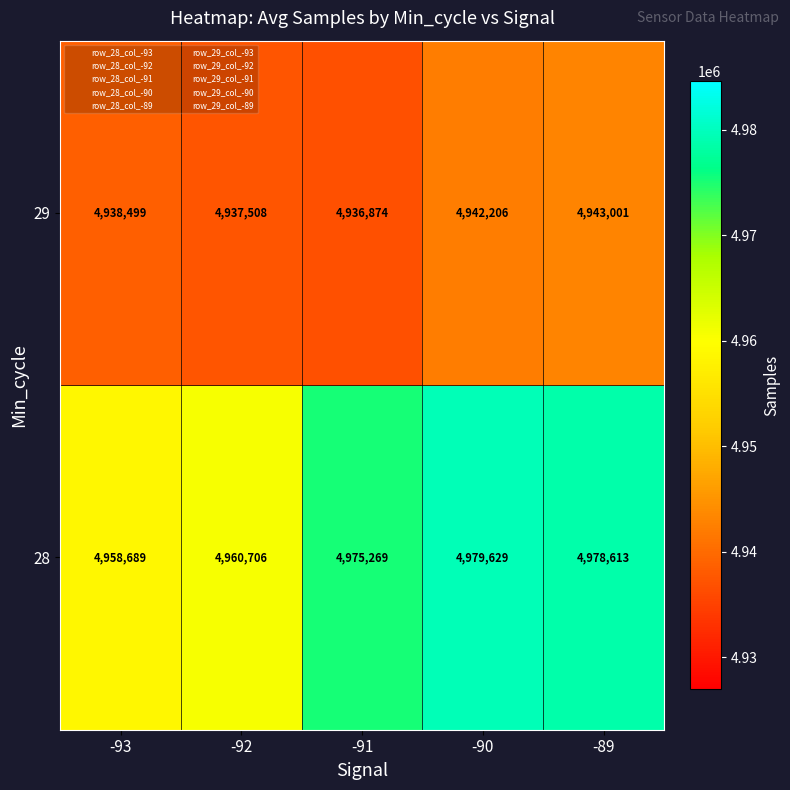

Which series changed the most between -92 and -89?

28